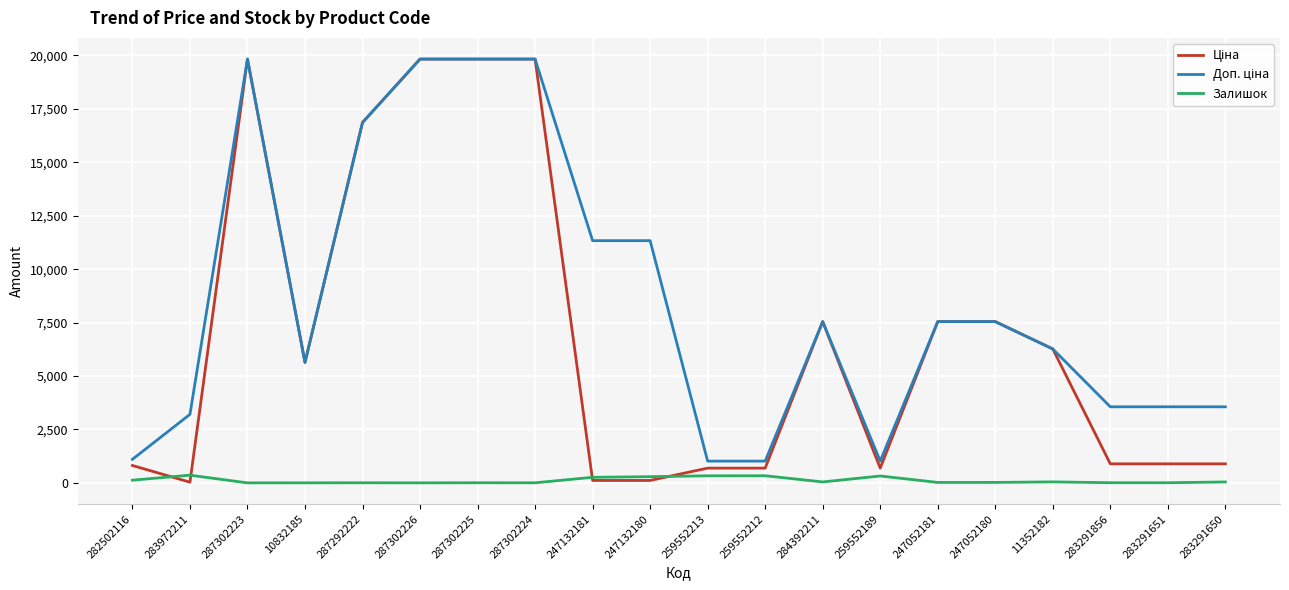

Is it true that Залишок equals 2.0 at 10832185?

True